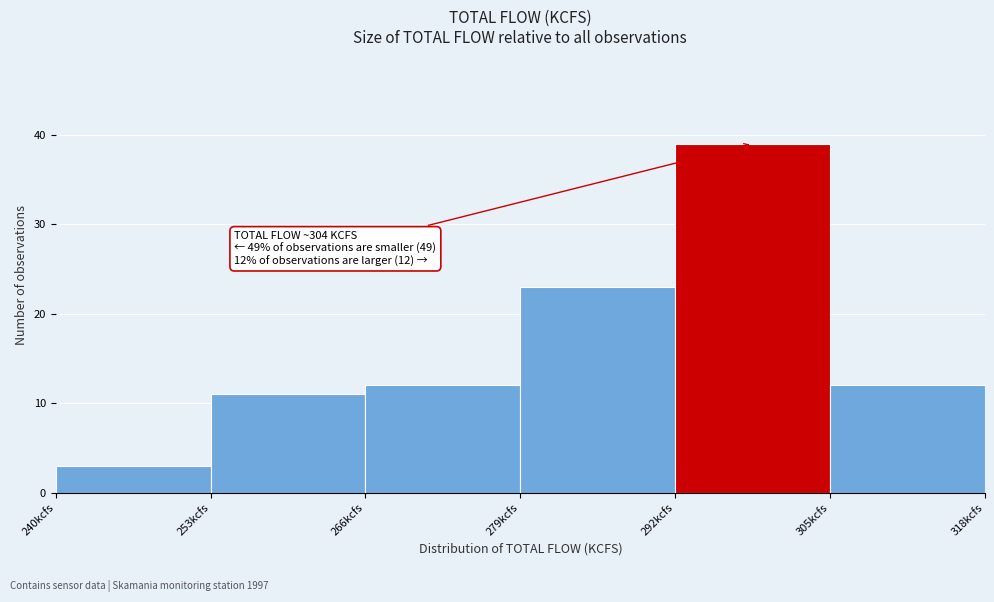

Over which range of the x-axis is the bar tallest?

292 to 305